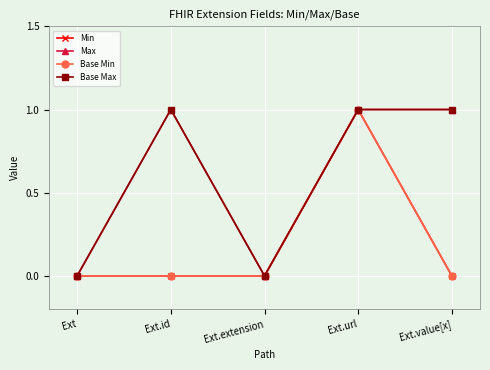

Reading left to right, transcribe all the data shown in this chart.

Min: Ext=0	Ext.id=0	Ext.extension=0	Ext.url=1	Ext.value[x]=0
Max: Ext=0	Ext.id=1	Ext.extension=0	Ext.url=1	Ext.value[x]=1
Base Min: Ext=0	Ext.id=0	Ext.extension=0	Ext.url=1	Ext.value[x]=0
Base Max: Ext=0	Ext.id=1	Ext.extension=0	Ext.url=1	Ext.value[x]=1